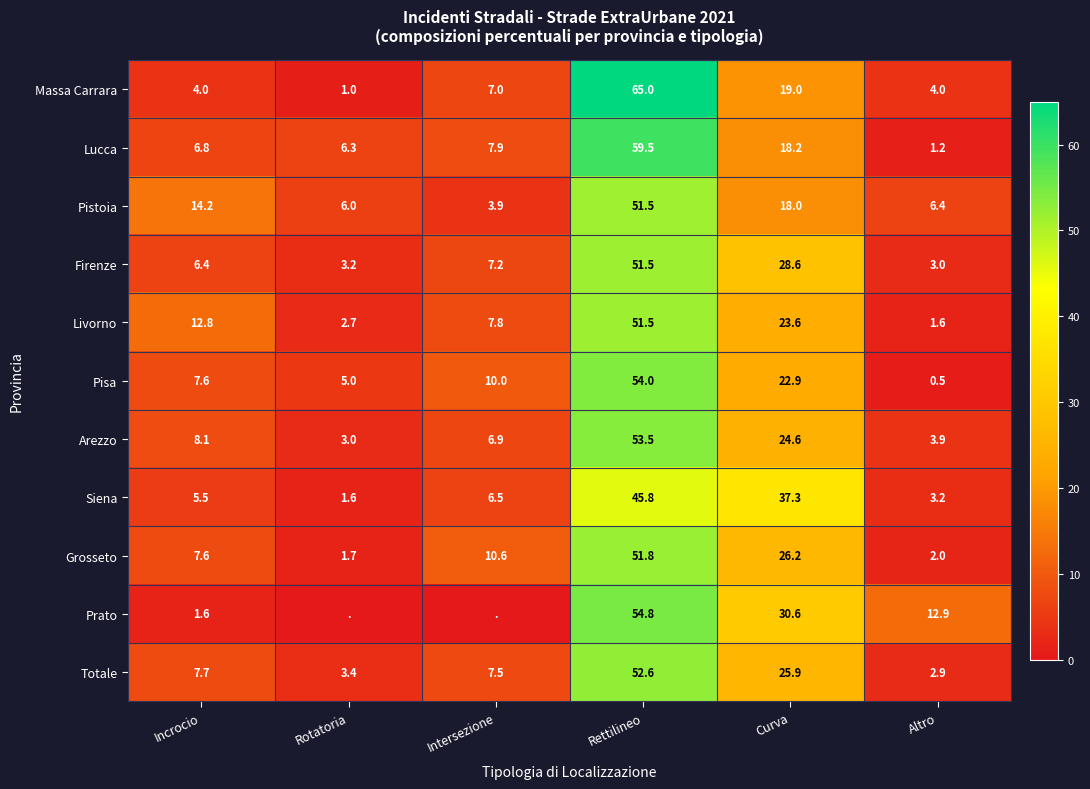

Read the Livorno value at Intersezione.

7.8